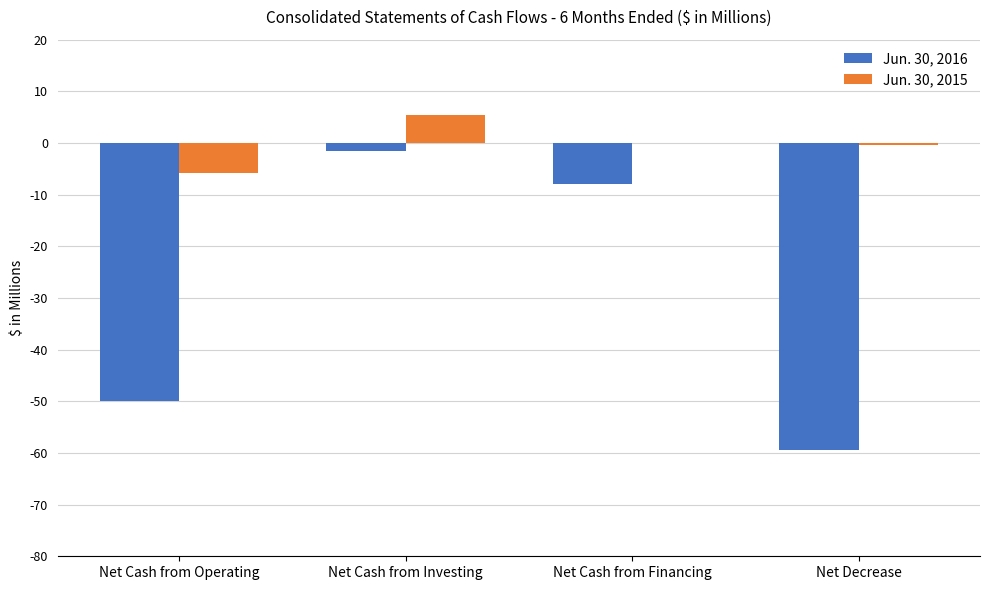

What is the greatest value displayed?

5.5